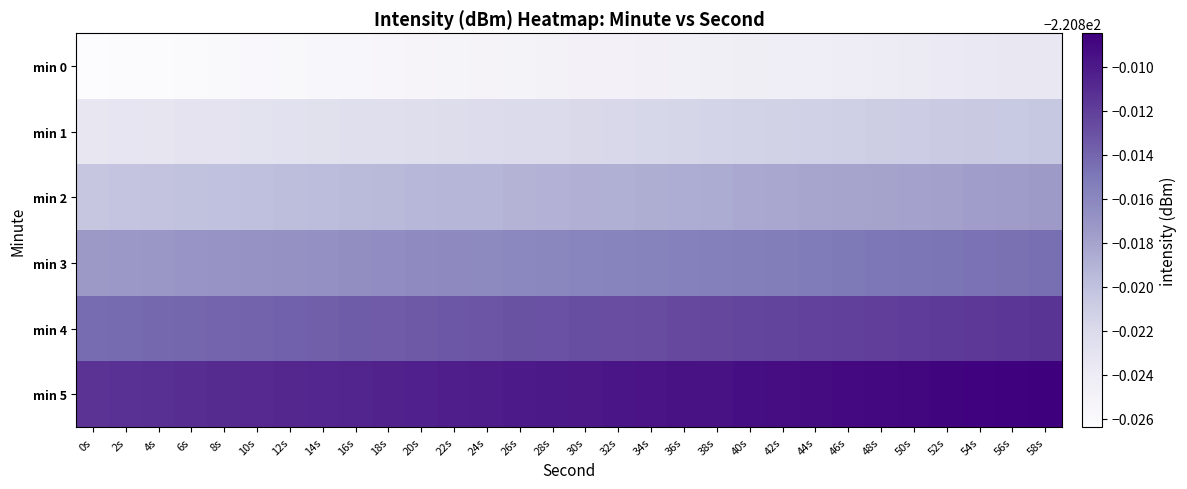

How many categories are shown in the chart?

30